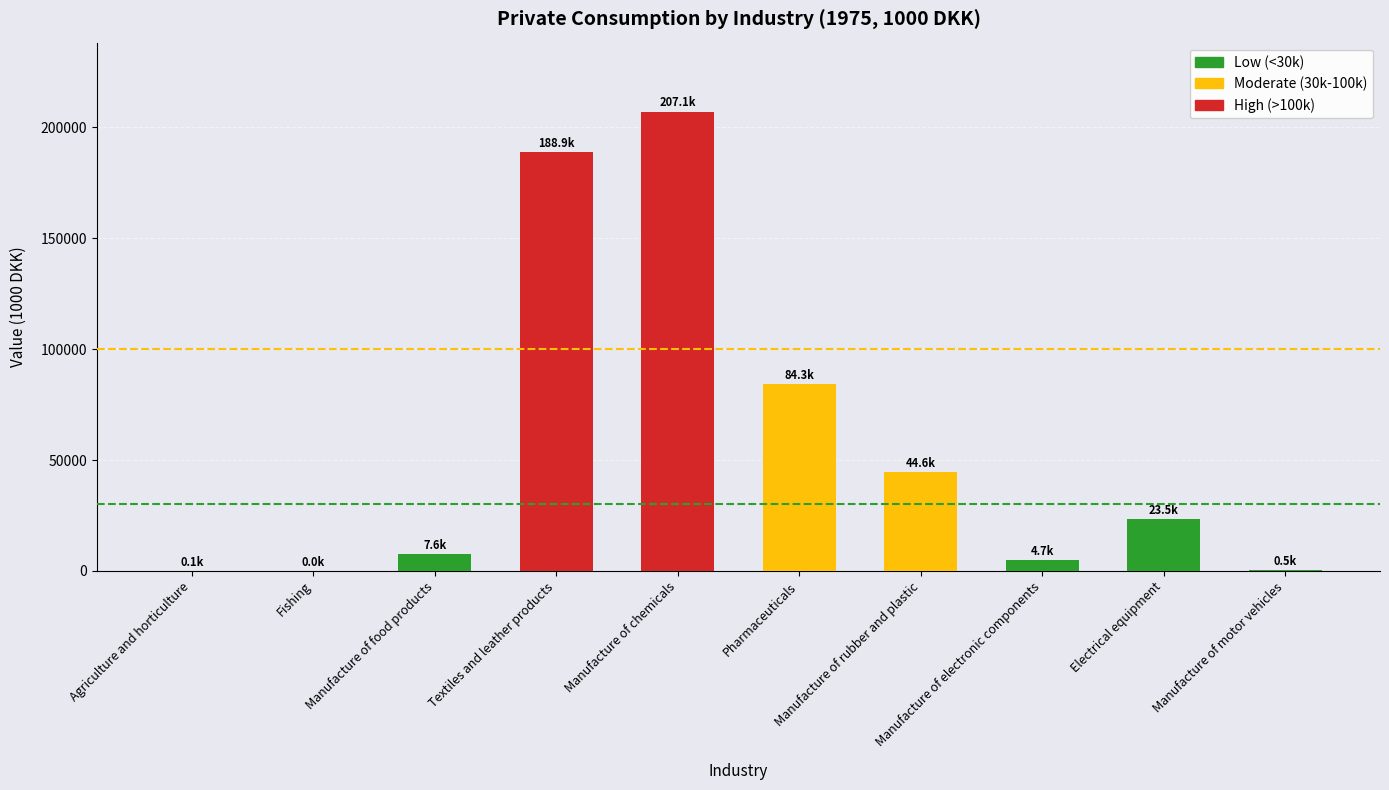

What is the greatest value displayed?

207106.5